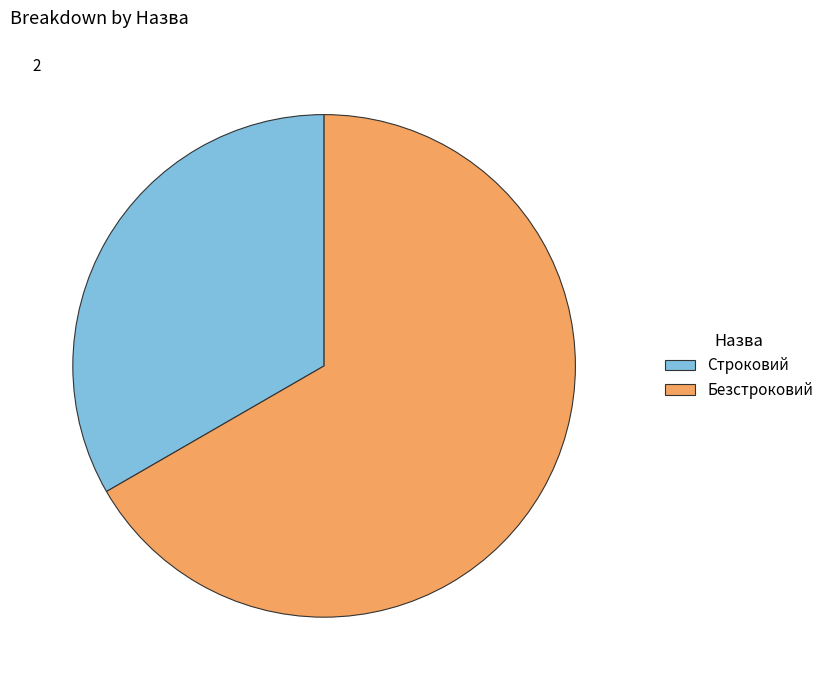

Which slice represents more than half of the pie?

Безстроковий